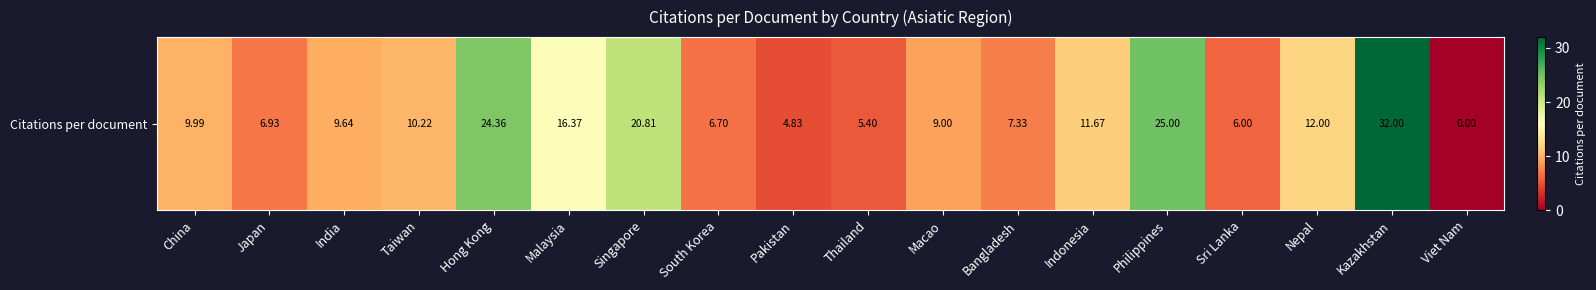

Which label corresponds to the largest value in the chart?

Kazakhstan